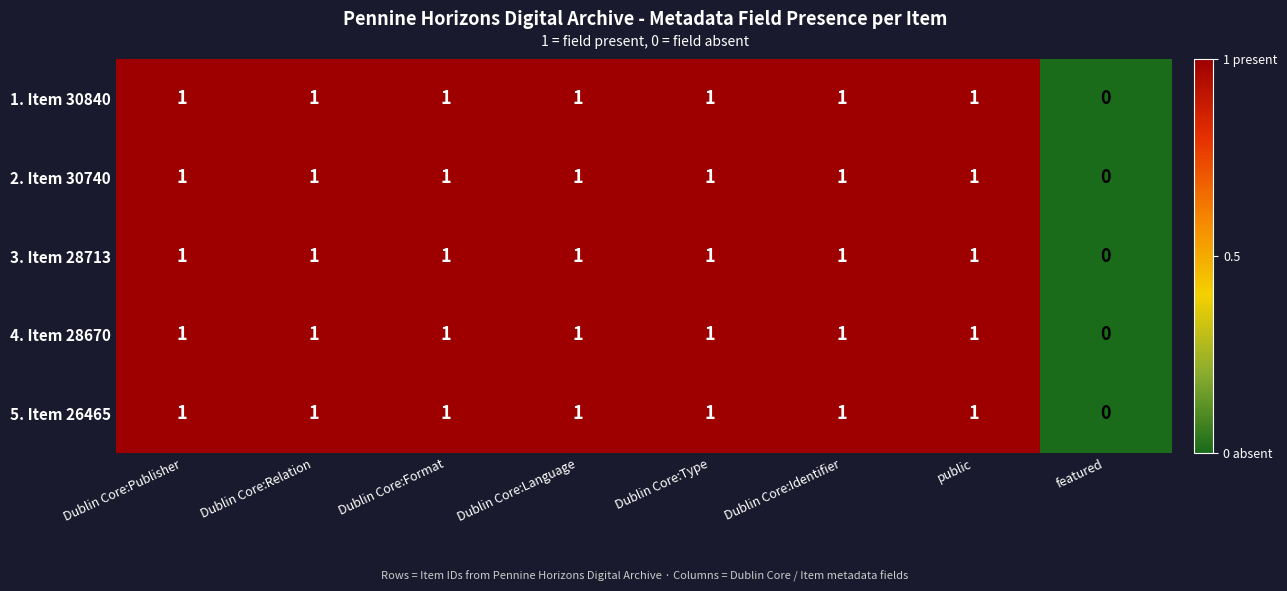

Count the 2. Item 30740 values in the range 1 to 2.

7